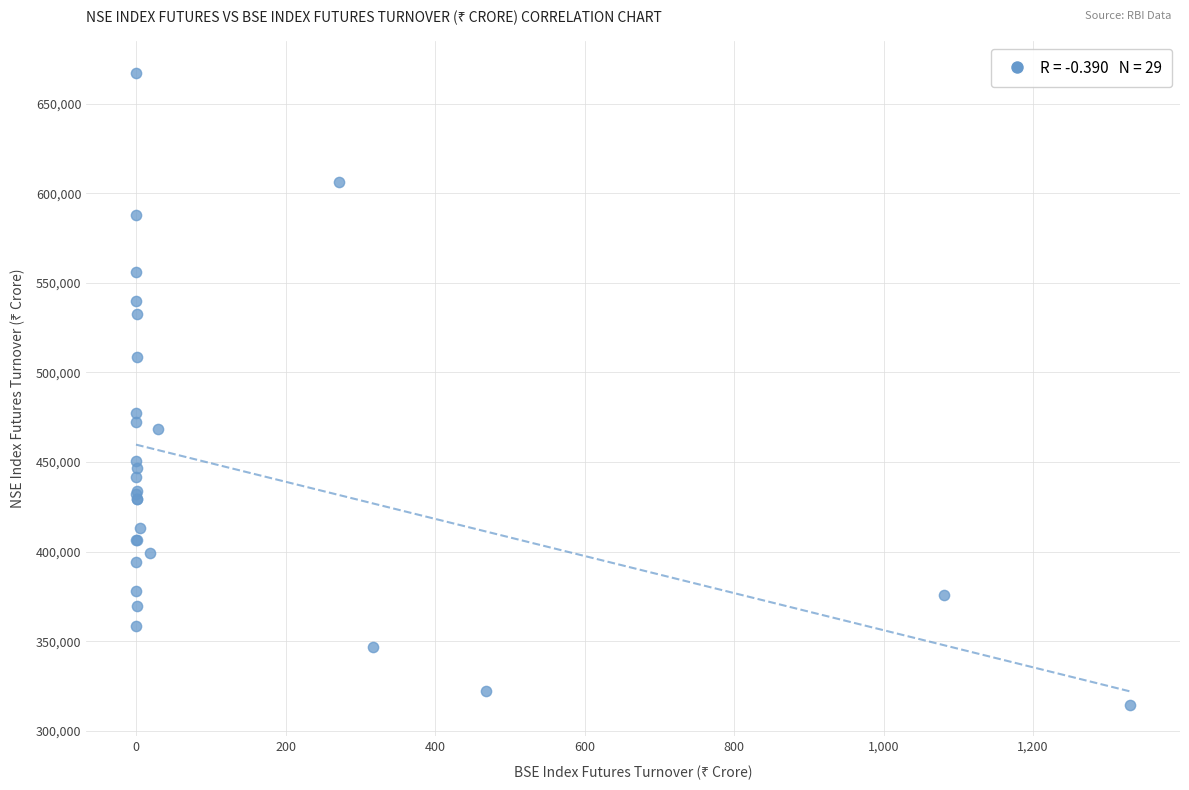

What Y value in the scatter plot is closest to 490925?

477376